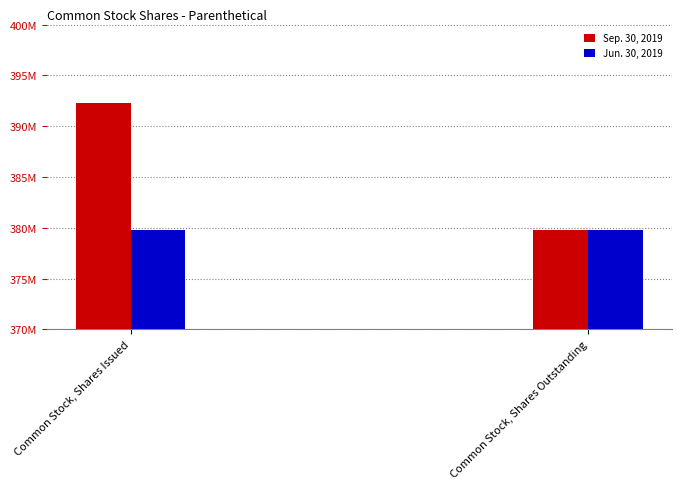

What is the approximate value of Sep. 30, 2019 at Common Stock, Shares Outstanding?

379775217